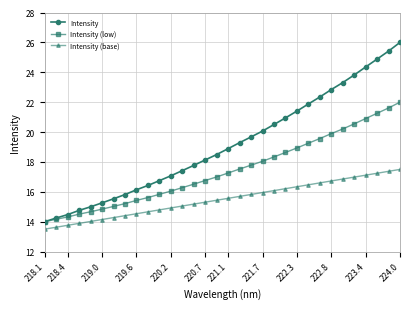

At how many categories does at least one series exceed 24?

4